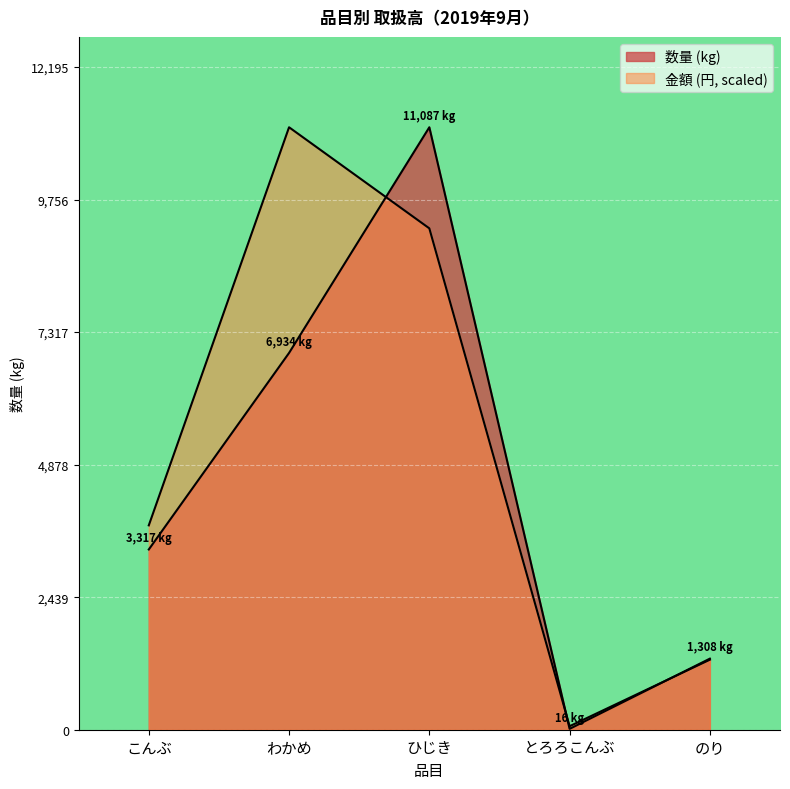

What is the difference between the 数量 values at とろろこんぶ and こんぶ?

3301.0